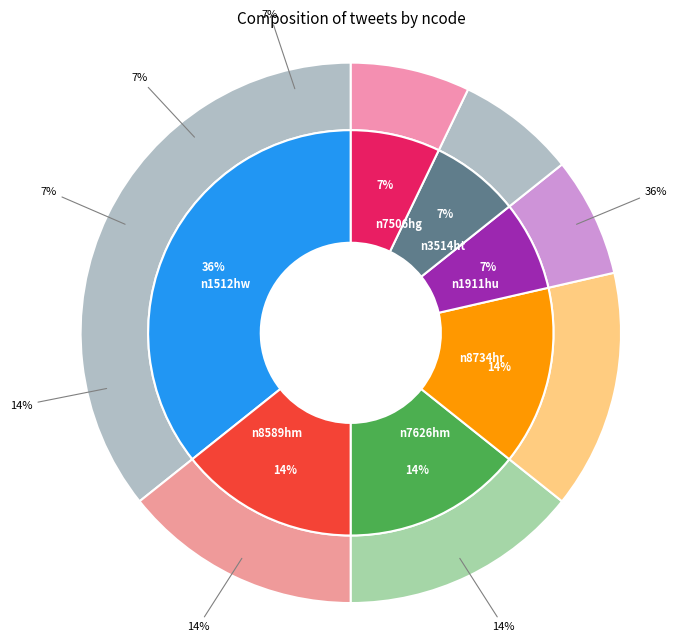

Does any single category account for the majority?

No